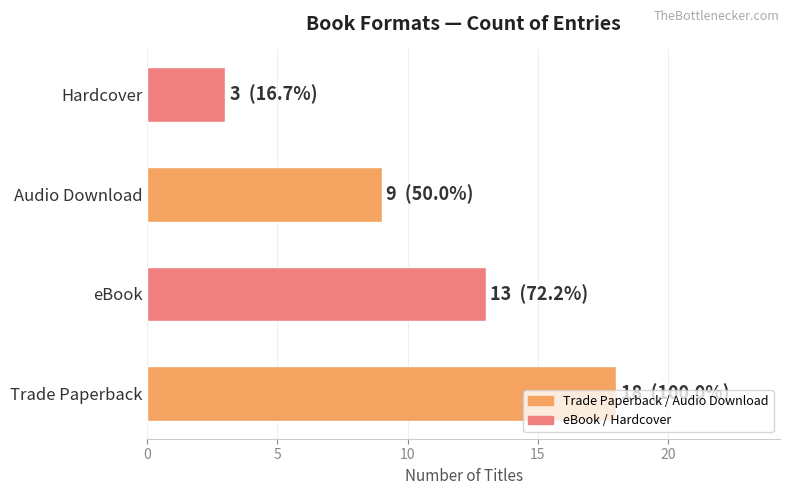

The value at Hardcover is 4. True or false?

False